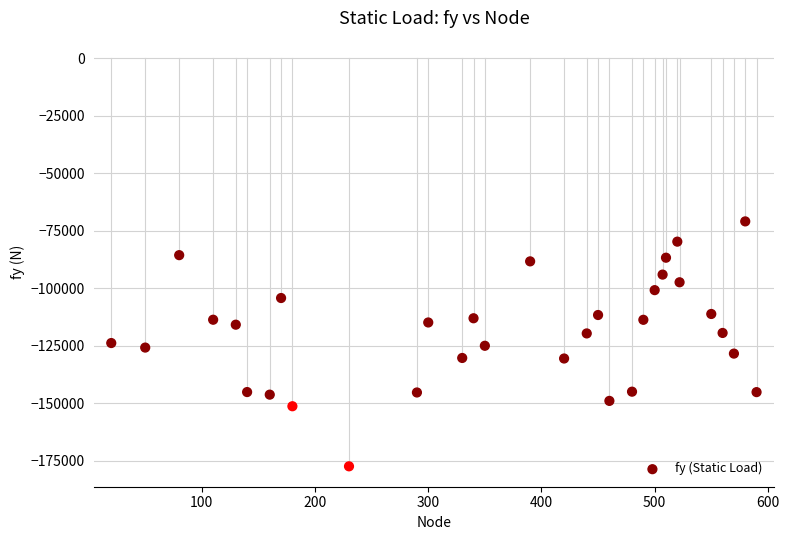

What is the range of X values (max minus min)?

570